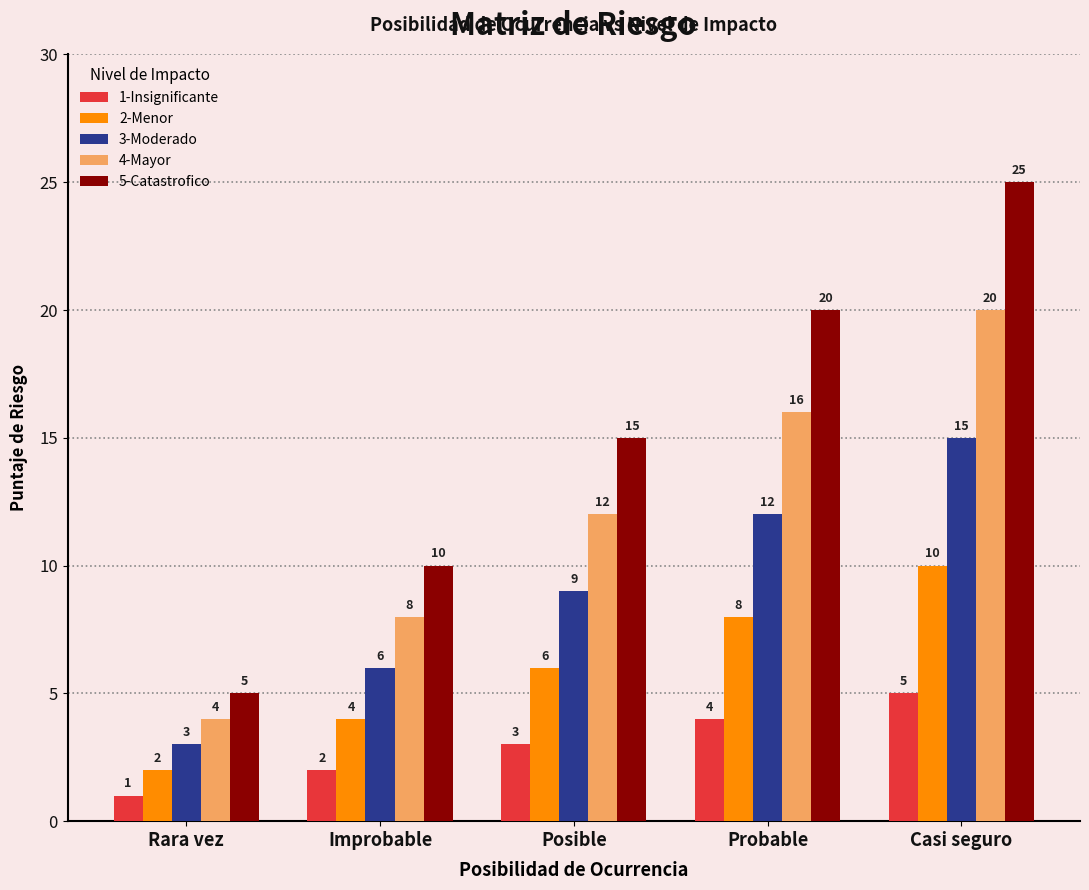

What is the value of the 3-Moderado bar at the 5th from the left?

15